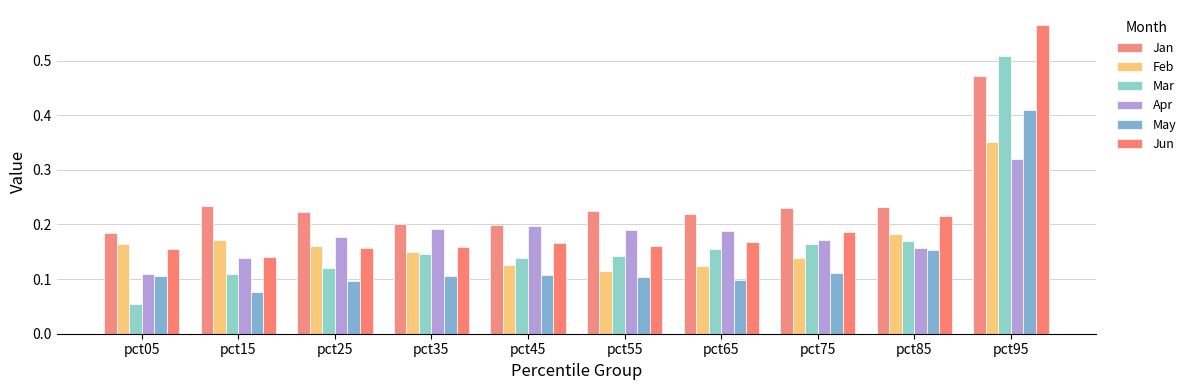

Reading left to right, extract all data points from this chart.

Jan: 0.2	0.2	0.2	0.2	0.2	0.2	0.2	0.2	0.2	0.5
Feb: 0.2	0.2	0.2	0.1	0.1	0.1	0.1	0.1	0.2	0.4
Mar: 0.1	0.1	0.1	0.1	0.1	0.1	0.2	0.2	0.2	0.5
Apr: 0.1	0.1	0.2	0.2	0.2	0.2	0.2	0.2	0.2	0.3
May: 0.1	0.1	0.1	0.1	0.1	0.1	0.1	0.1	0.2	0.4
Jun: 0.2	0.1	0.2	0.2	0.2	0.2	0.2	0.2	0.2	0.6